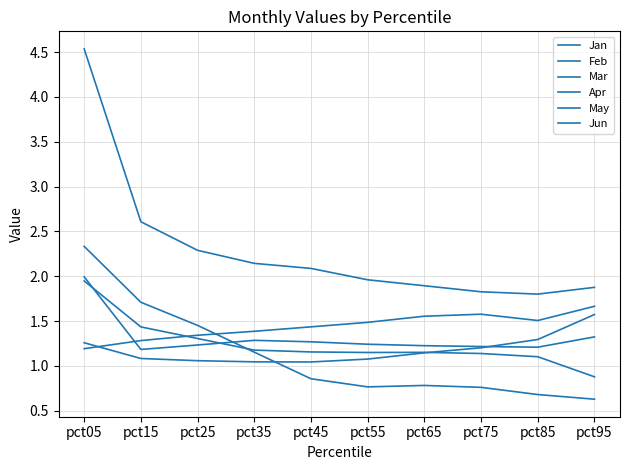

How many lines are shown in the chart?

6